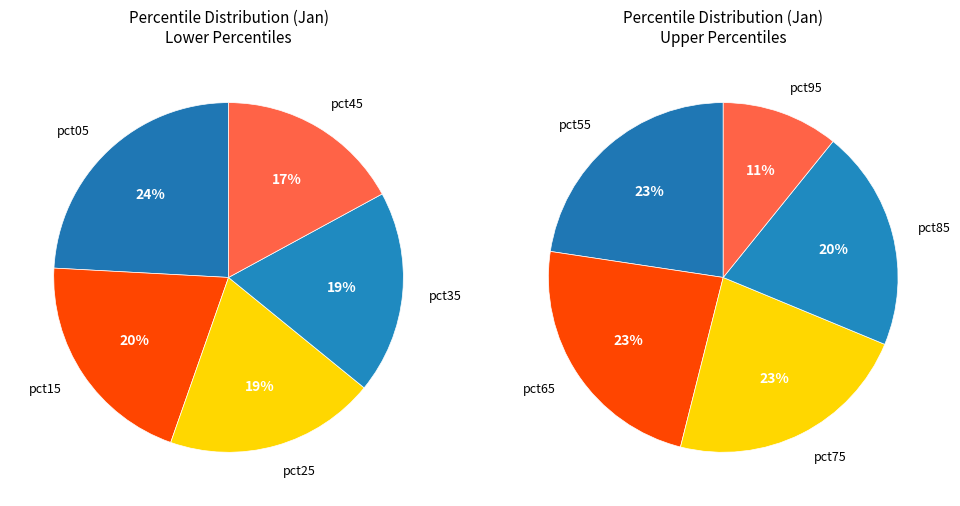

Count the number of slices in the pie.

10